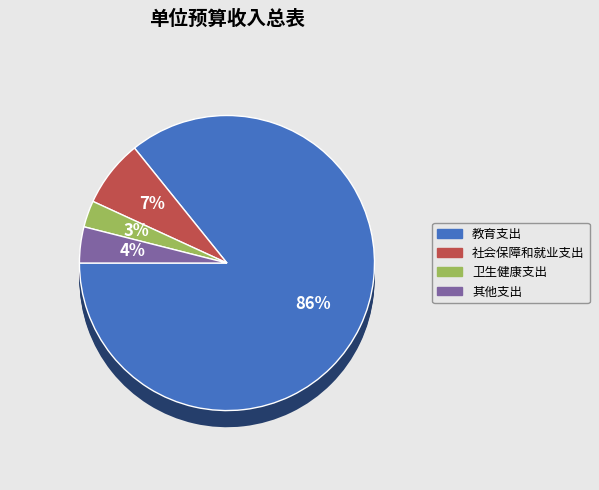

The 教育支出 slice represents 86% of the pie. True or false?

True